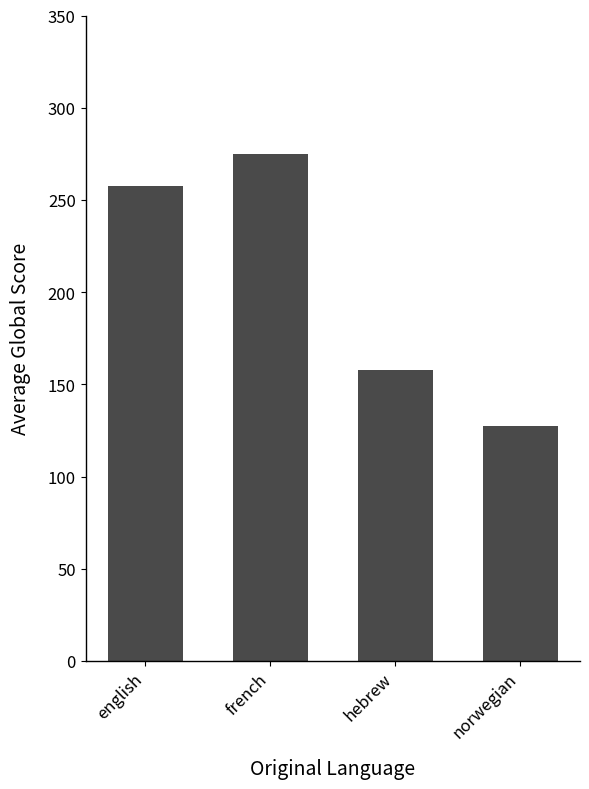

Which has a higher value, english or norwegian?

english